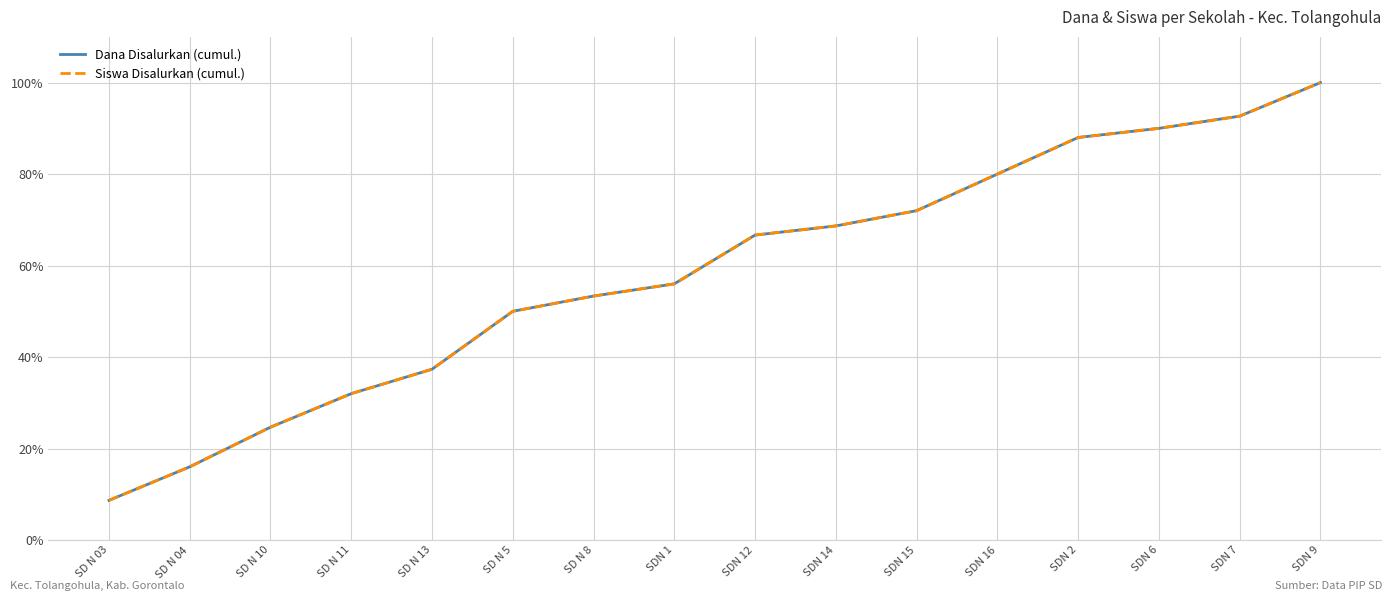

Does the chart have visible grid lines?

Yes